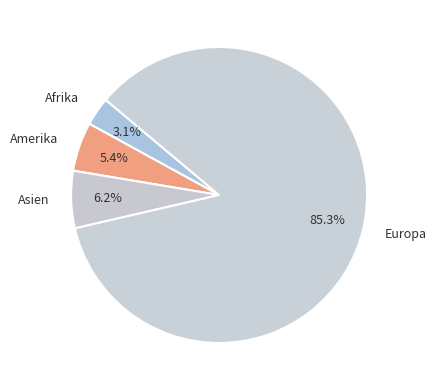

Combined, do Afrika and Amerika account for over 50%?

No